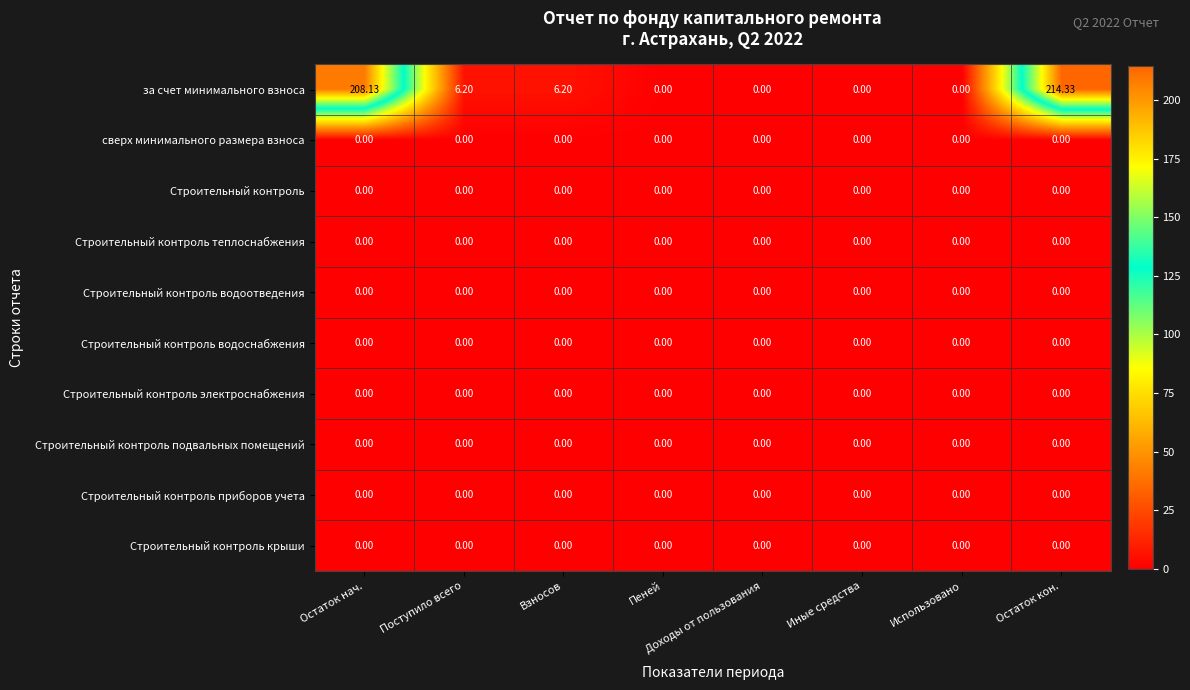

At which category is the sum across all series the highest?

Остаток кон.